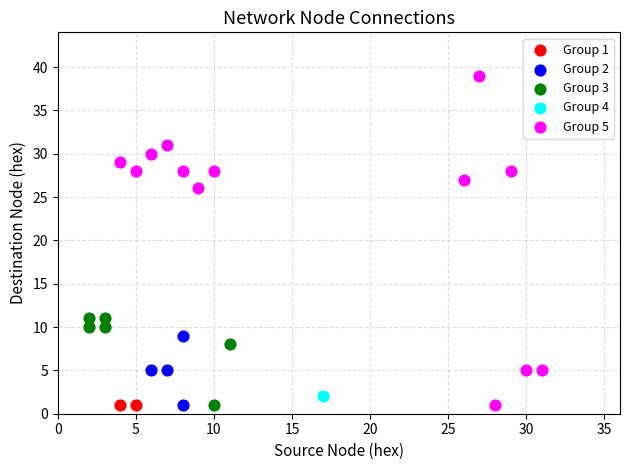

What are all the series names shown in the legend?

Group 1, Group 2, Group 3, Group 4, Group 5